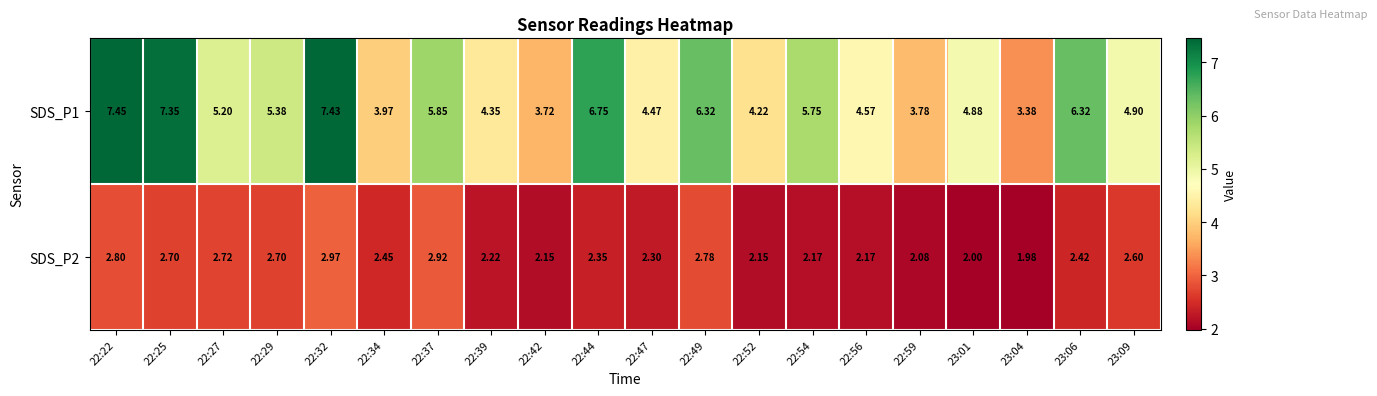

Is the value of SDS_P1 at 23:09 greater than the value of SDS_P2 at 23:04?

Yes